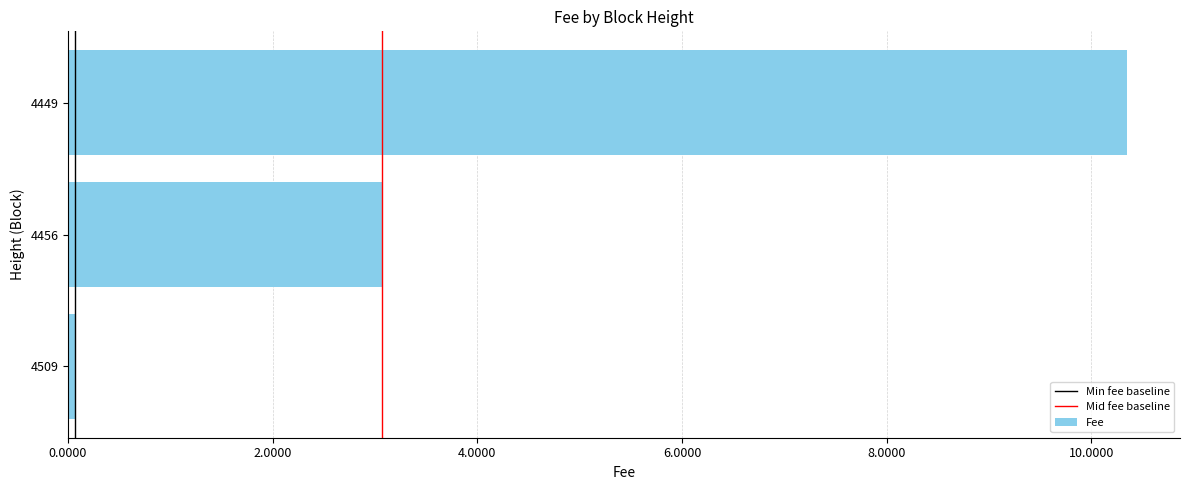

List the labels in order of value, largest first.

4449, 4456, 4509